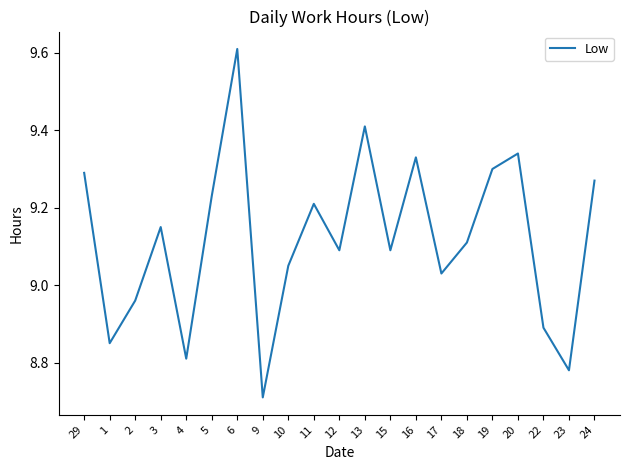

The value at 2 is 12.6. True or false?

False